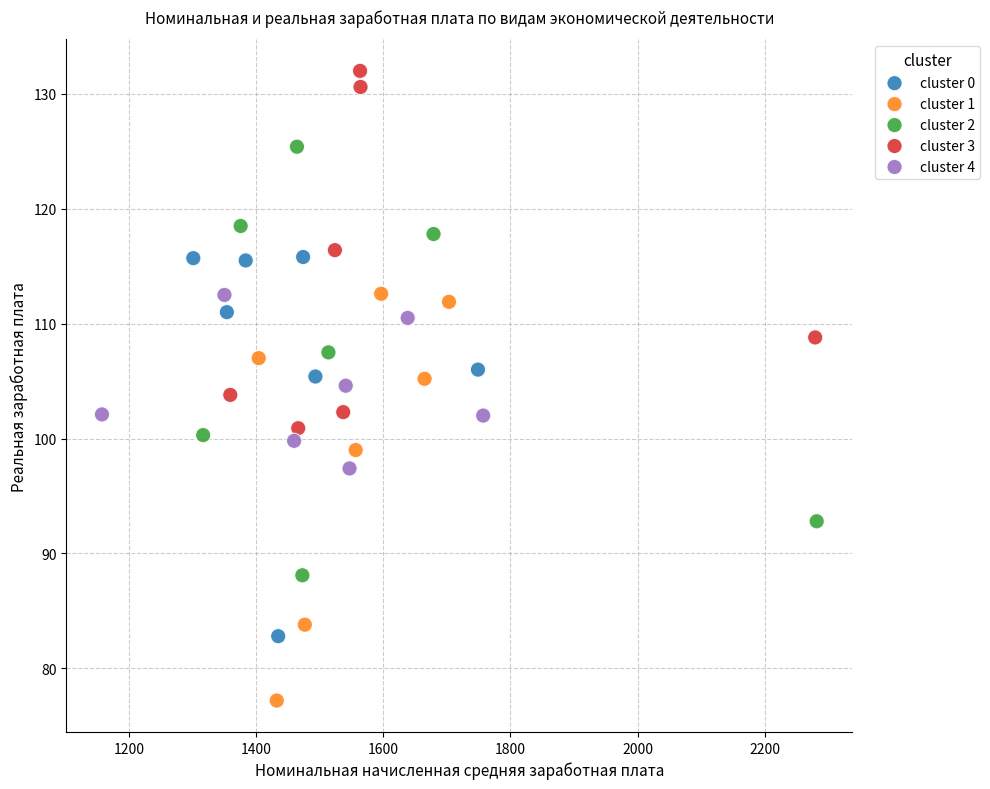

Which series reaches the maximum Y coordinate?

cluster 3